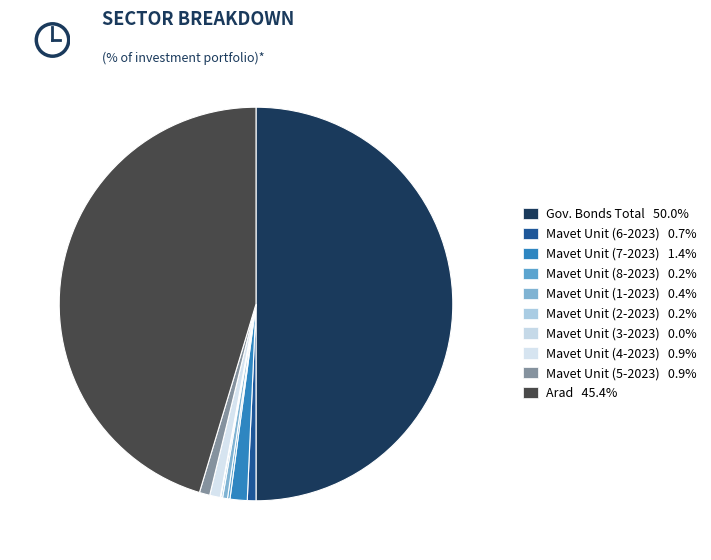

Is there a majority slice in this chart?

No